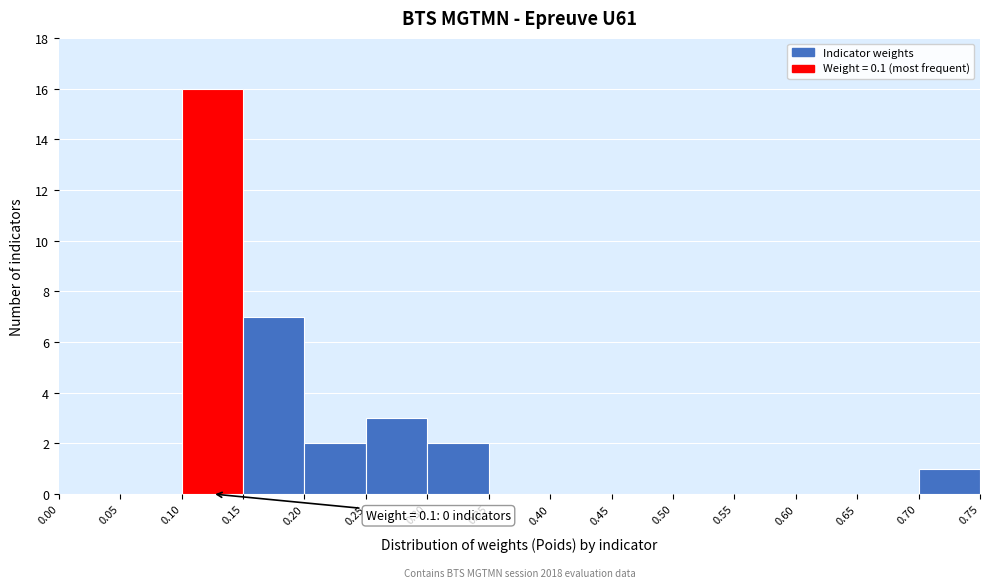

Which range on the x-axis has the tallest bar?

0.10 to 0.15